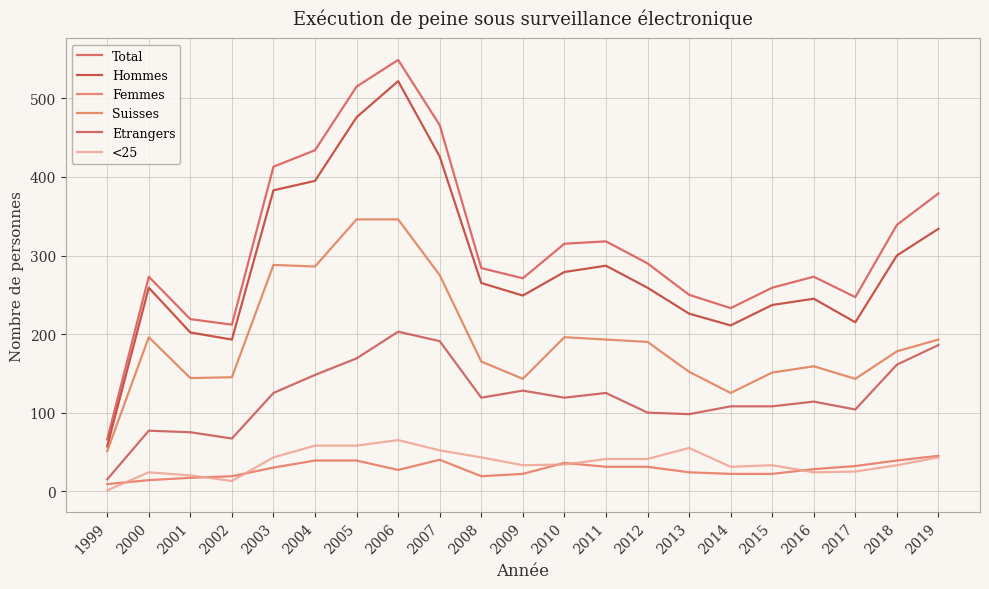

What is the maximum value shown in the chart?

549